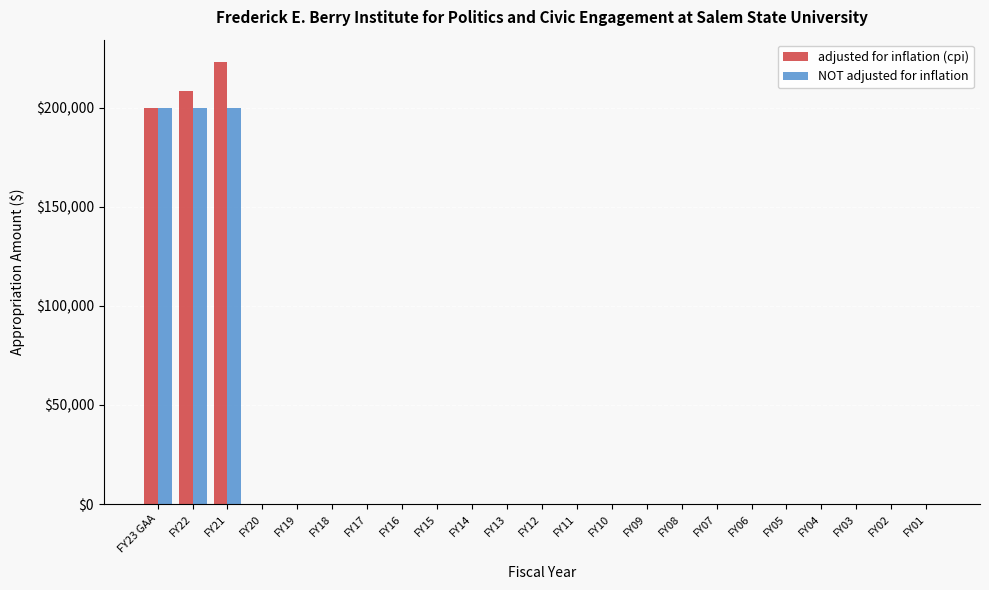

The value of NOT adjusted for inflation at FY10 is 115785. True or false?

False